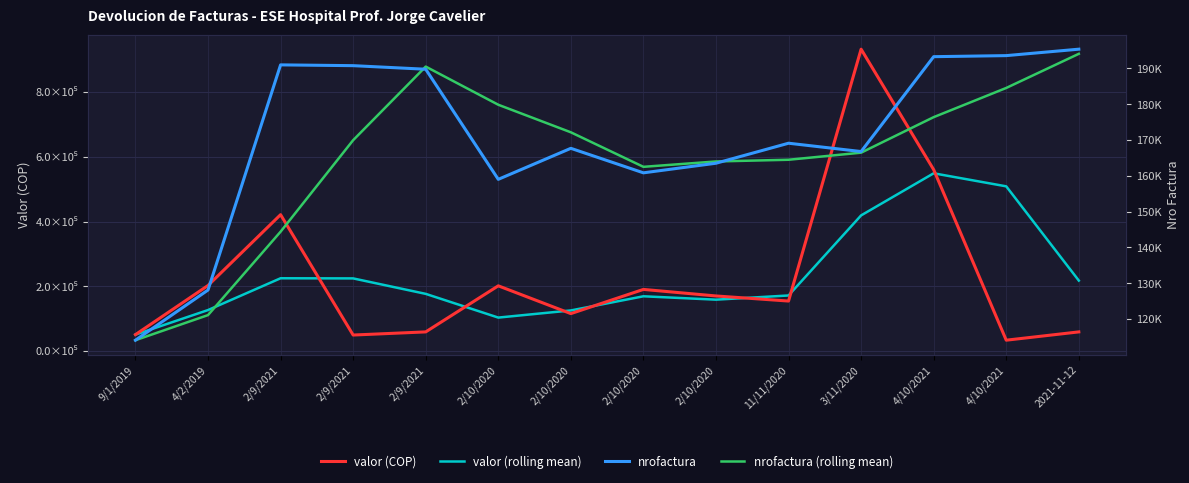

At which category is the sum across all series the highest?

2021-11-12